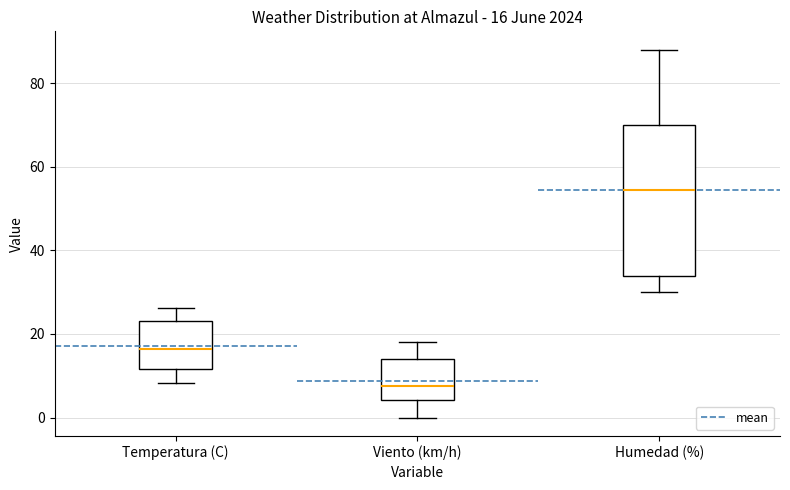

Which box's median line is the lowest?

Viento (km/h)